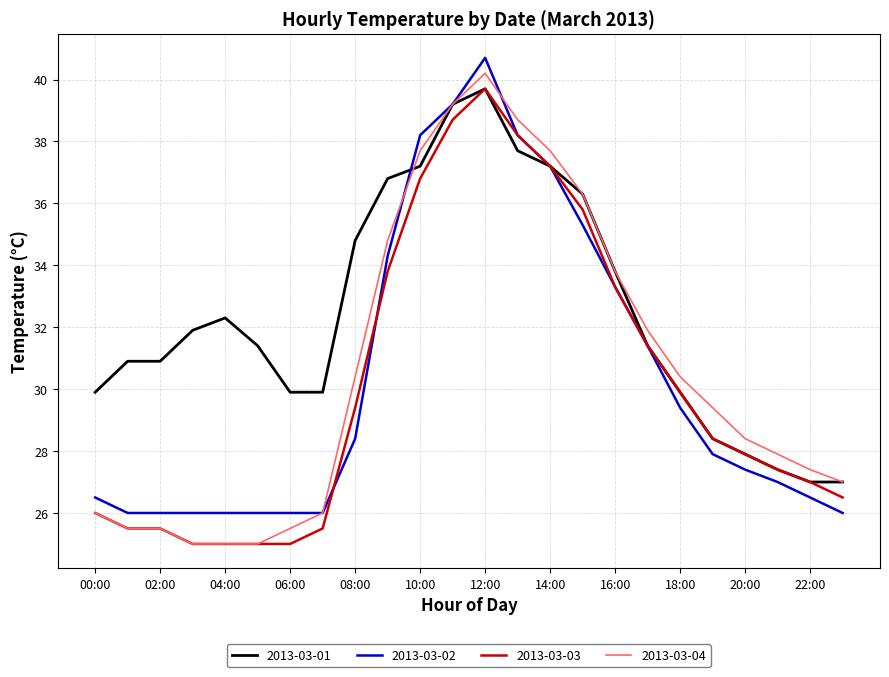

What is the lowest value of the 2013-03-01 series?

27.0